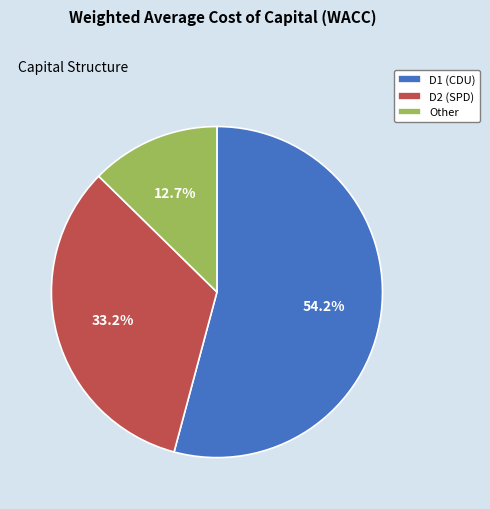

Between D1 (CDU) and D2 (SPD), which is larger?

D1 (CDU)